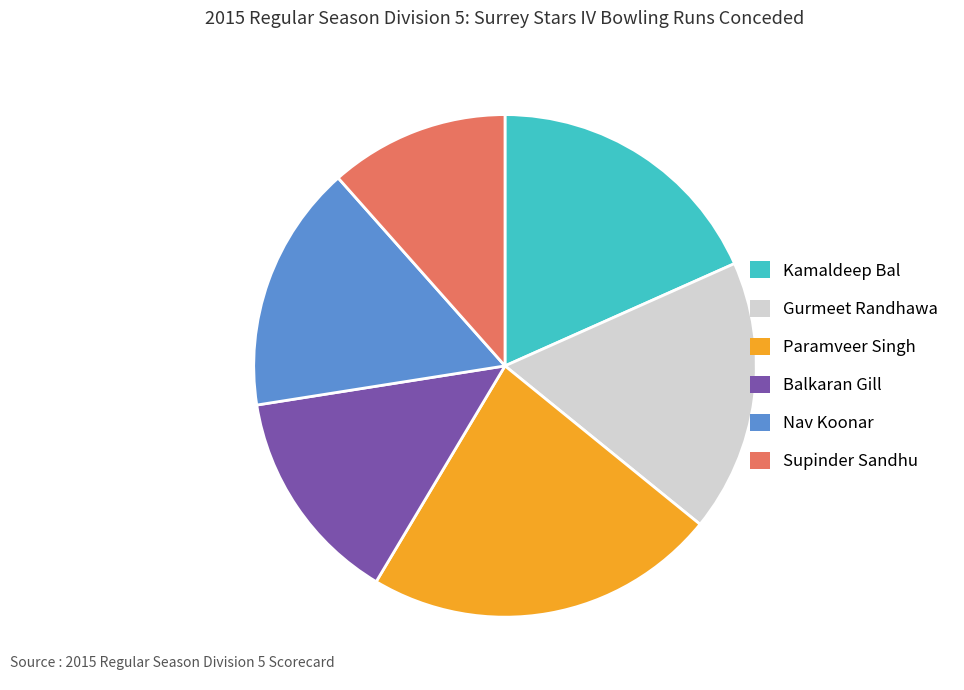

Count the number of slices in the pie.

6